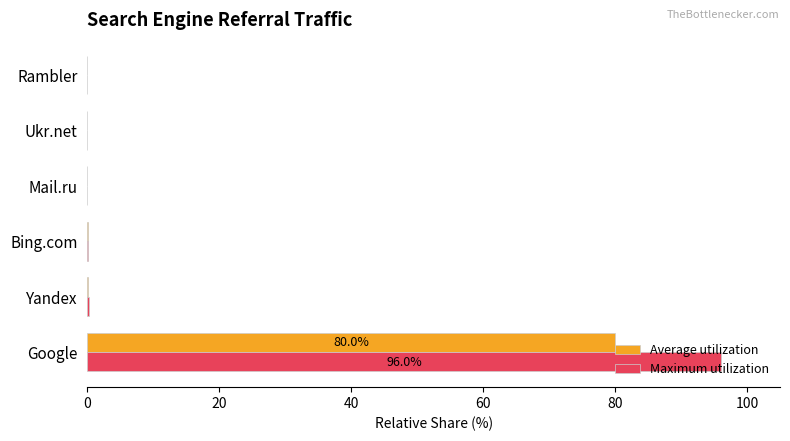

The value of Maximum utilization at Ukr.net is 53.8. True or false?

False